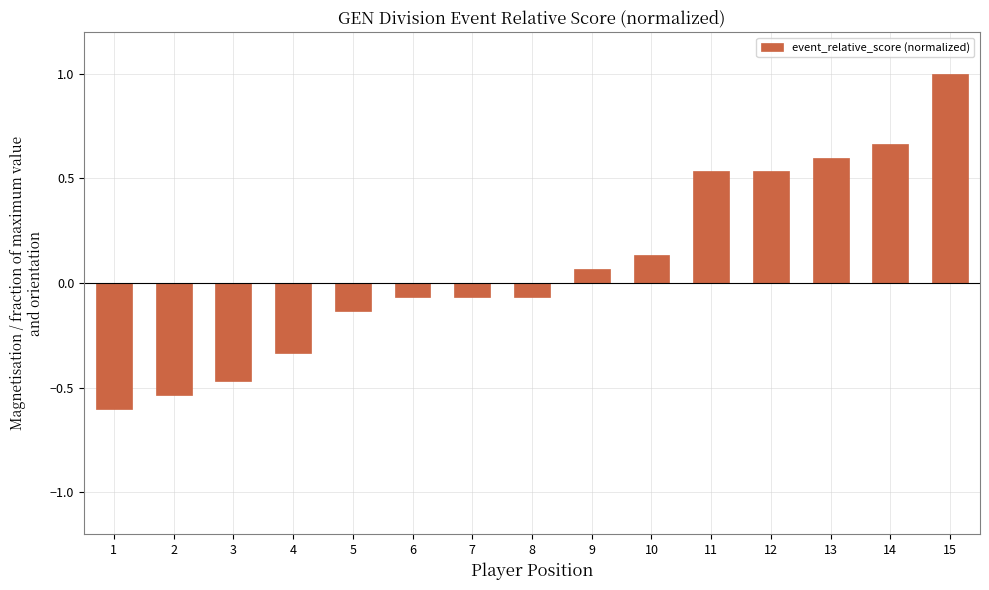

How many data points are less than 0?

8